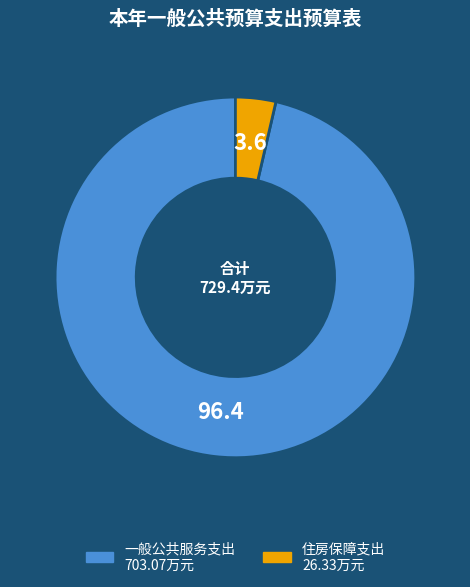

Combined, do 住房保障支出 and 一般公共服务支出 account for over 50%?

Yes